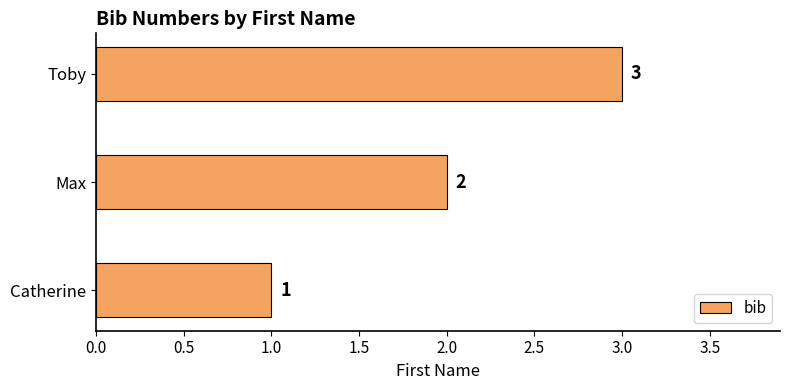

True or false: the data shows 4 at Max.

False